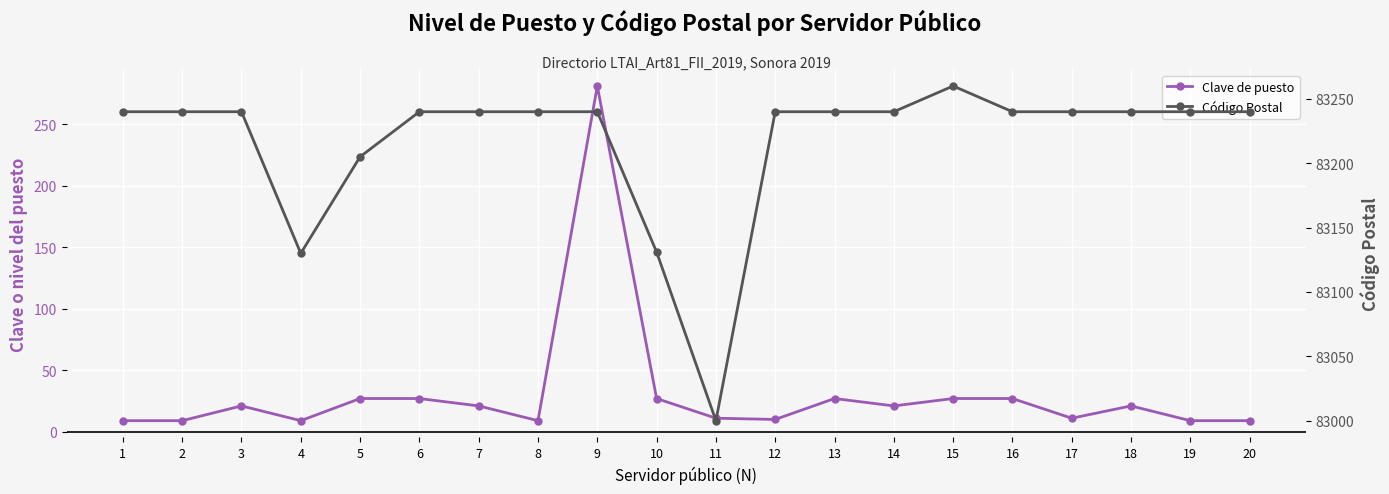

True or false: Código Postal and Clave de puesto intersect in this chart.

False